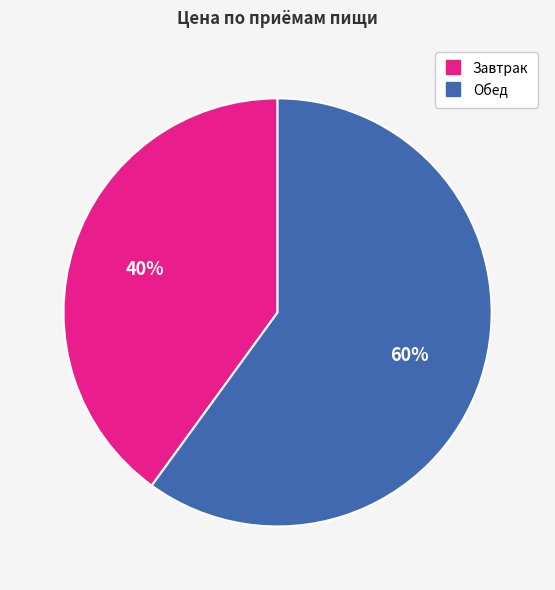

The Завтрак slice represents 40% of the pie. True or false?

True